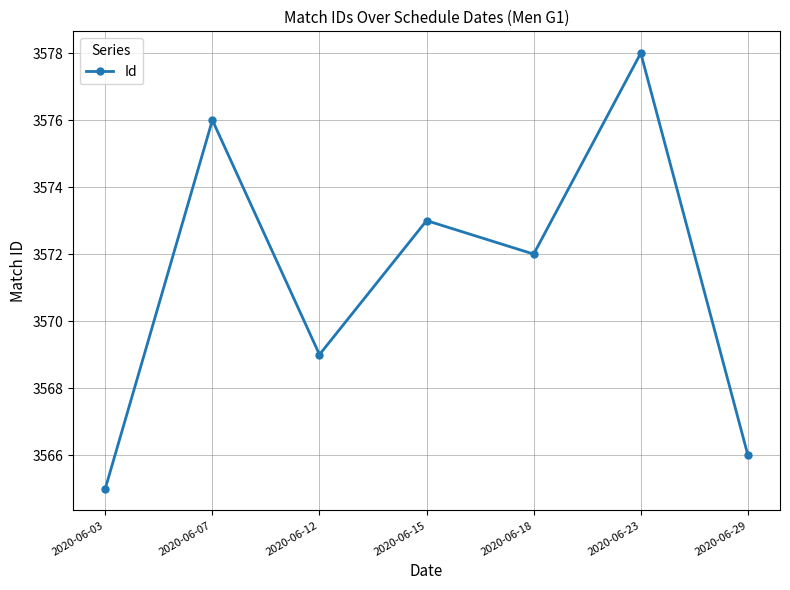

What is the change in value from 2020-06-12 to 2020-06-18?

+3